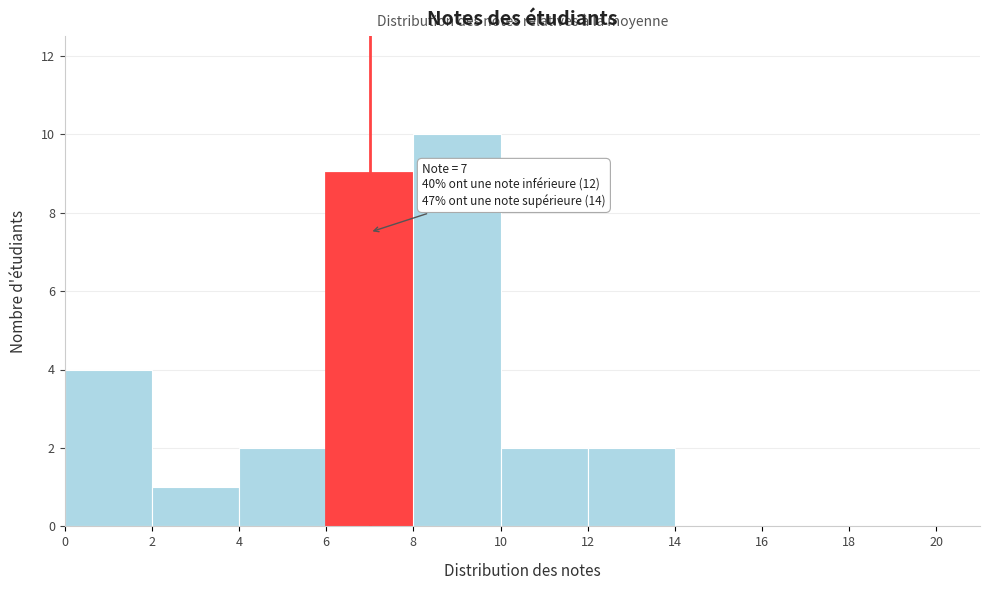

Over which range of the x-axis is the bar tallest?

8 to 10